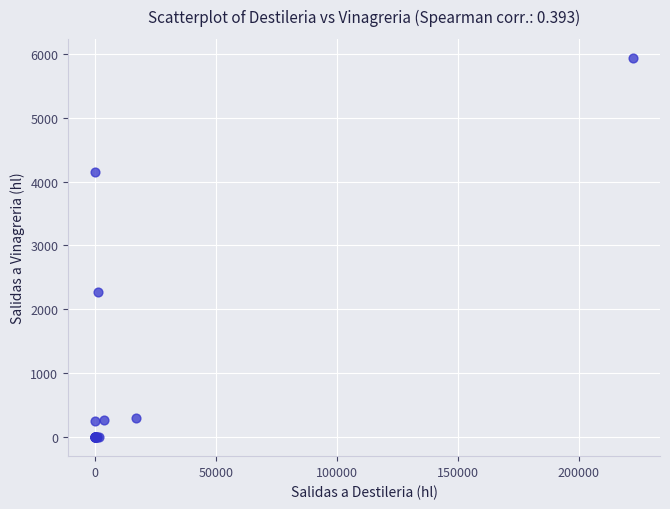

What Y value in the scatter plot is closest to 2967?

2275